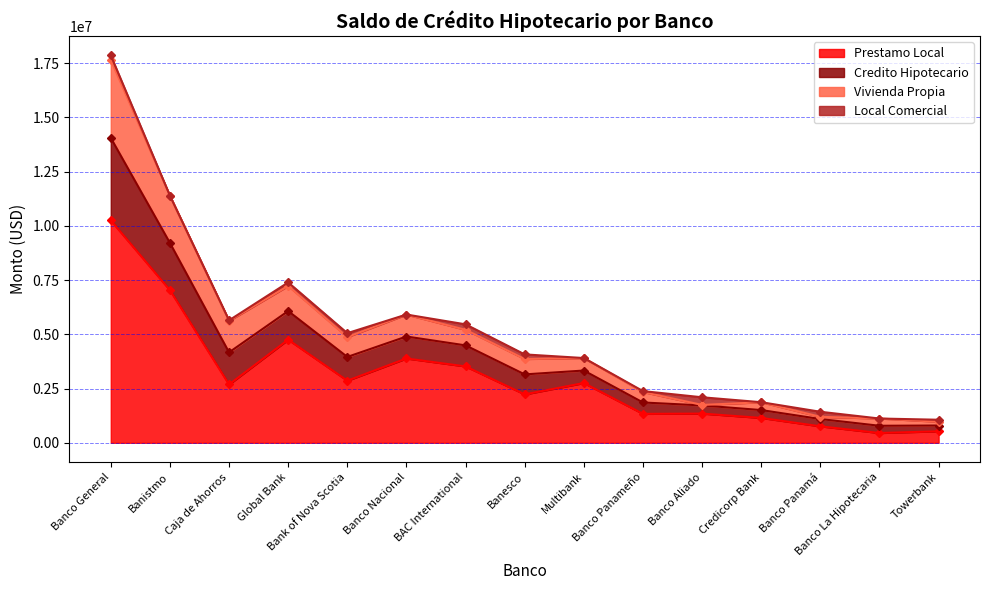

At which category is the sum across all series the highest?

Banco General